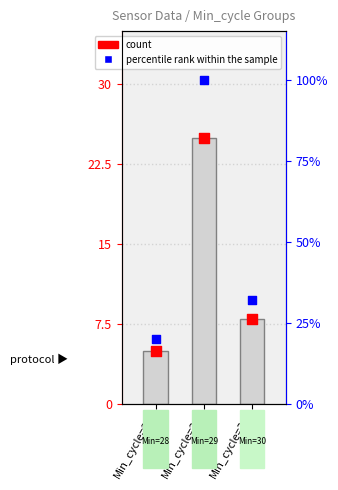

Which series has the largest total across all categories?

percentile rank within the sample